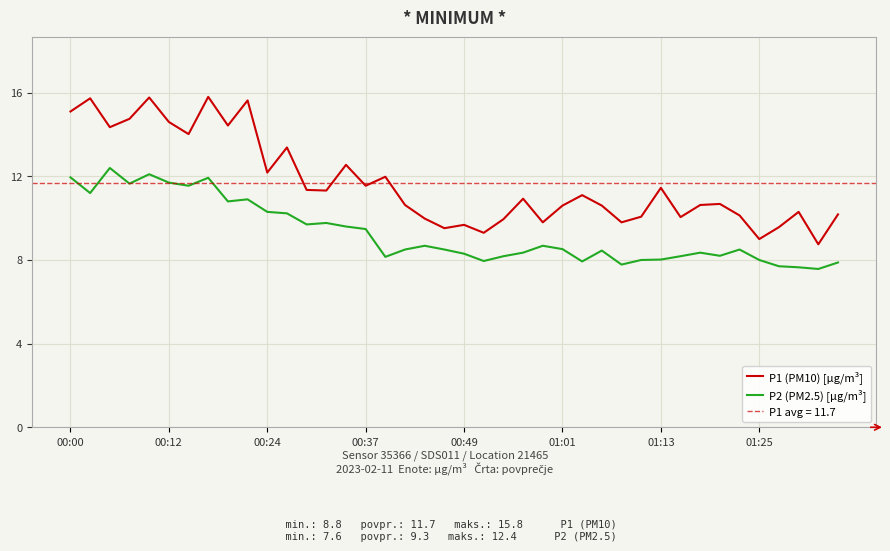

True or false: P1 (PM10) [µg/m³] and P2 (PM2.5) [µg/m³] intersect in this chart.

False